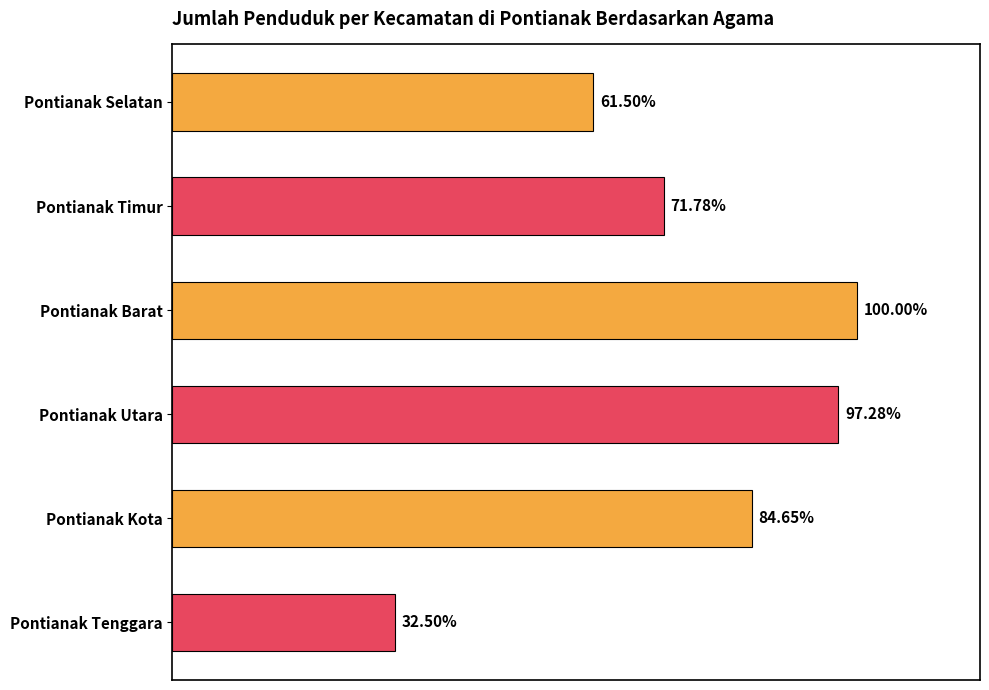

Are the bars grouped side by side (vs. stacked)?

No